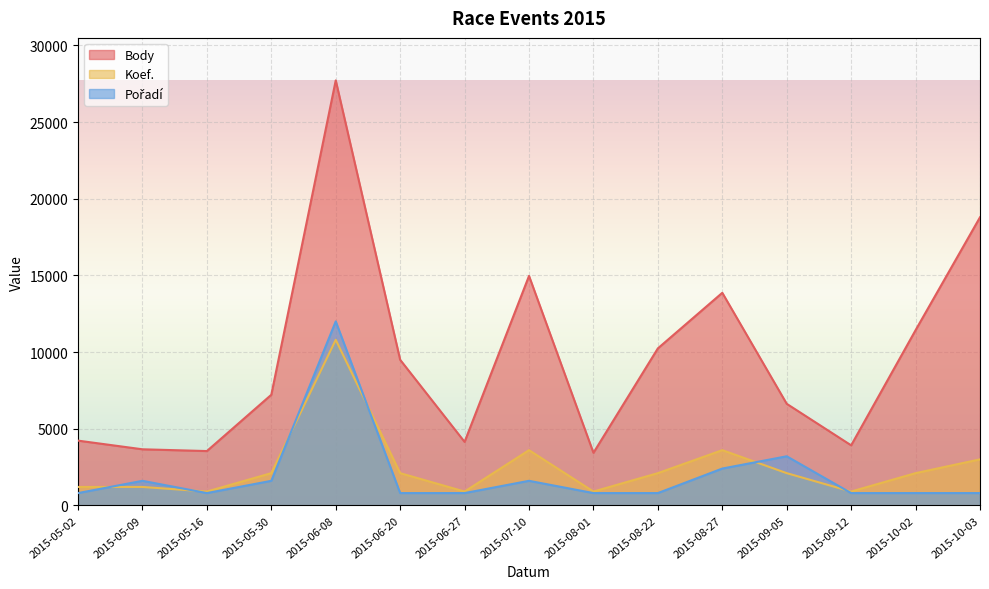

Reading left to right, extract all data points from this chart.

Body: 4221	3656	3541	7213	27720	9494	4139	14966	3427	10239	13864	6623	3915	11427	18792
Koef.: 1200	1200	900	2100	10800	2100	900	3600	900	2100	3600	2100	900	2100	3000
Pořadí: 800	1600	800	1600	12000	800	800	1600	800	800	2400	3200	800	800	800